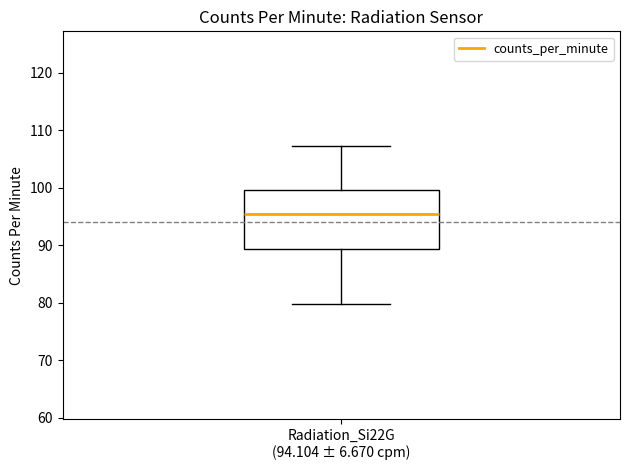

Where is the lower edge of the box for Radiation_Si22G (94.104 ± 6.670 cpm) on the y-axis? The values are not printed on the chart, so give them approximately, as read against the axis.

89